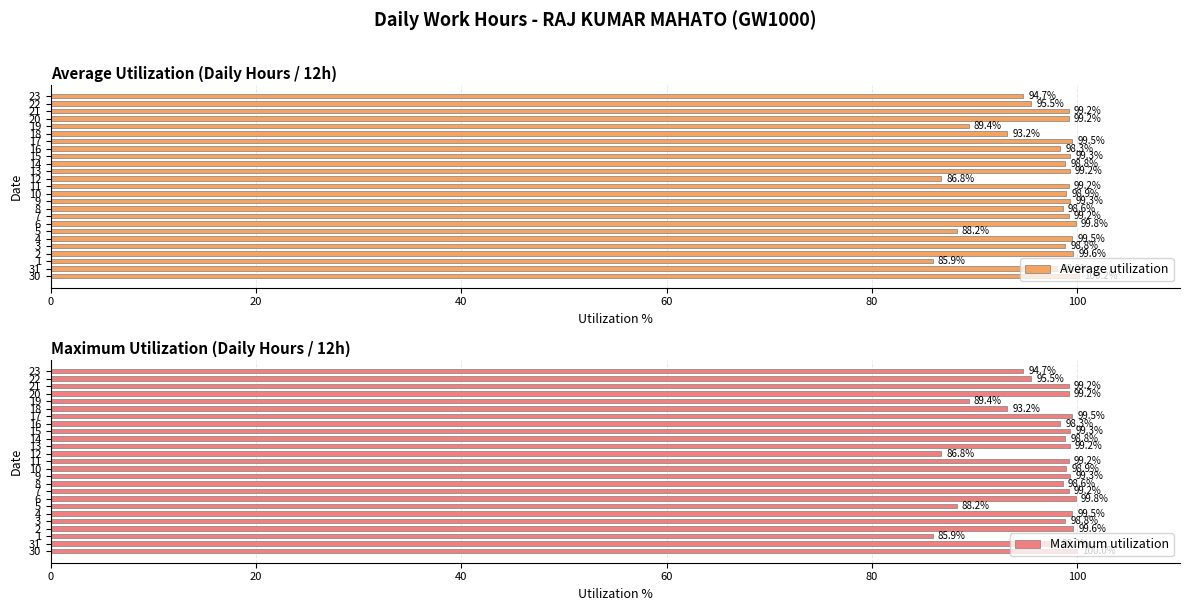

Is it true that Maximum utilization equals 131.3 at 3?

False